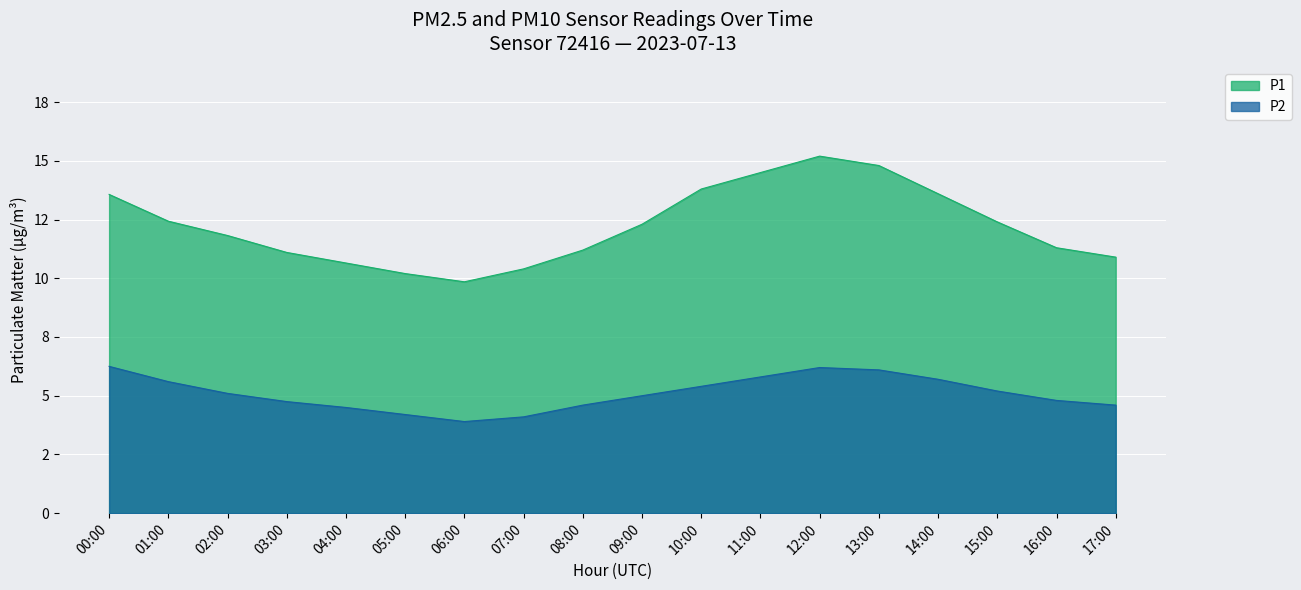

Count the number of categories in the chart.

18